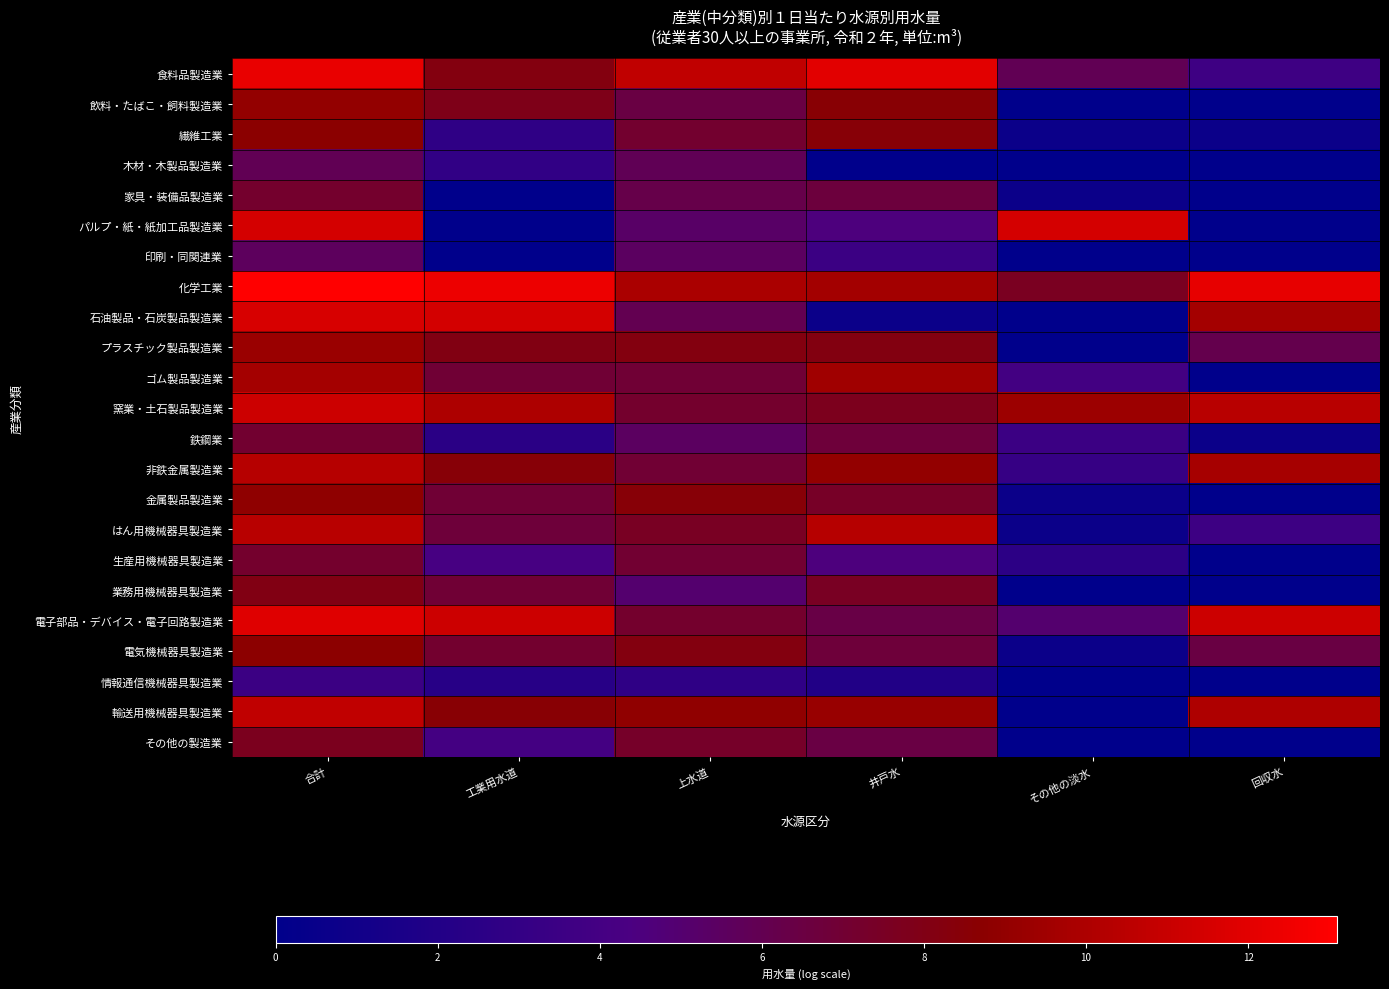

Rank the series at 回収水 from lowest to highest value.

飲料・たばこ・飼料製造業, 木材・木製品製造業, 家具・装備品製造業, パルプ・紙・紙加工品製造業, 印刷・同関連業, ゴム製品製造業, 金属製品製造業, 生産用機械器具製造業, 業務用機械器具製造業, 情報通信機械器具製造業, その他の製造業, 繊維工業, 鉄鋼業, はん用機械器具製造業, 食料品製造業, プラスチック製品製造業, 電気機械器具製造業, 石油製品・石炭製品製造業, 非鉄金属製造業, 輸送用機械器具製造業, 窯業・土石製品製造業, 電子部品・デバイス・電子回路製造業, 化学工業